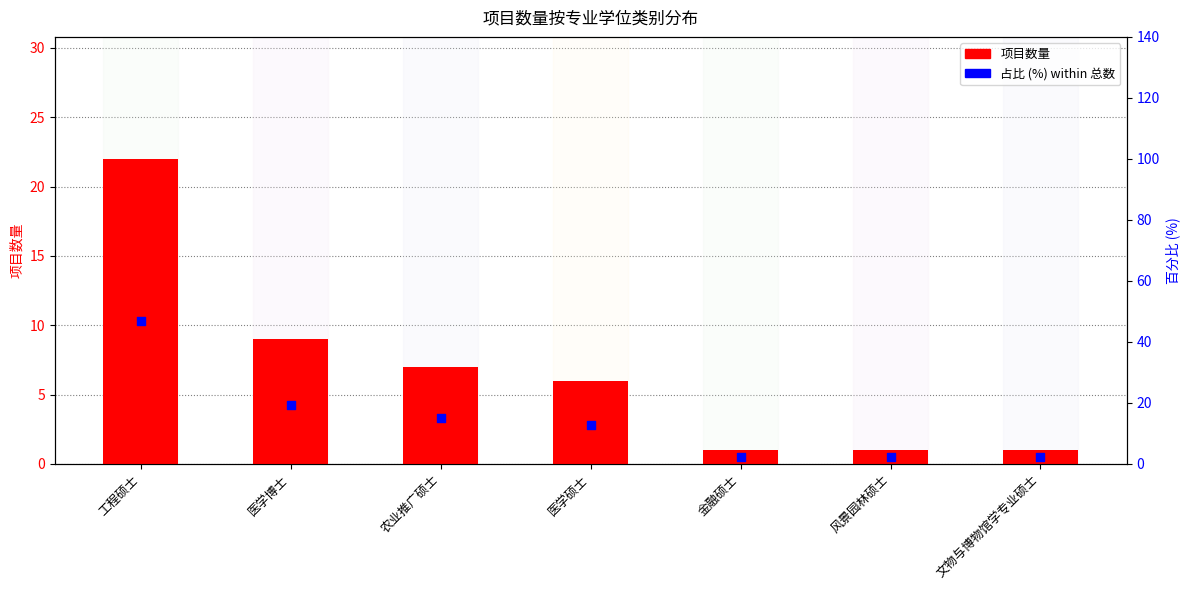

Which series has the largest Y range (max minus min)?

占比 (%)